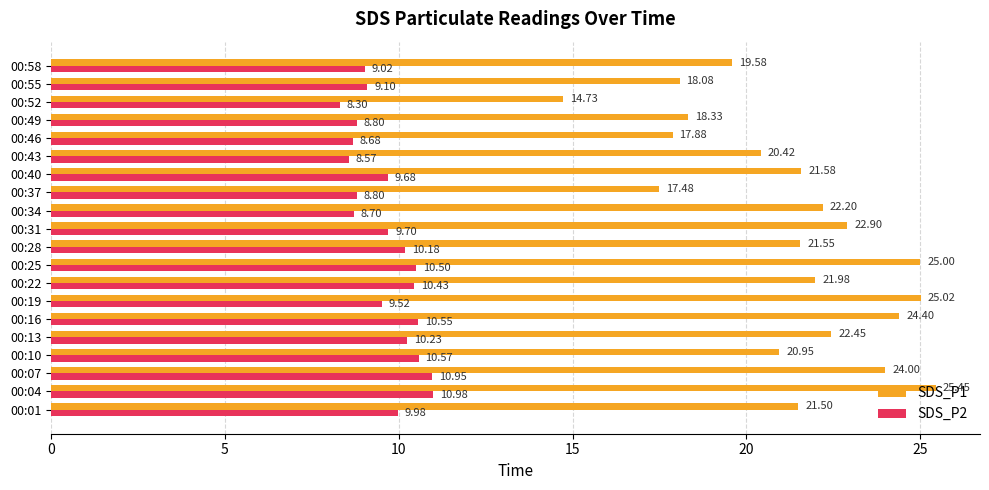

At which category does the chart reach its minimum across all series?

00:52